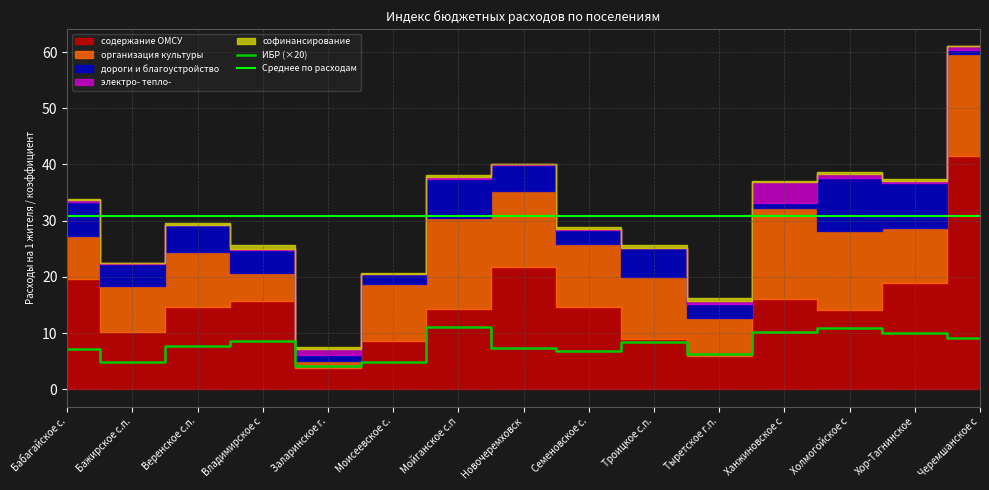

What is the sum of the дороги и благоустройство values at Новочеремховское с.п. and Черемшанское с.п.?

5.2